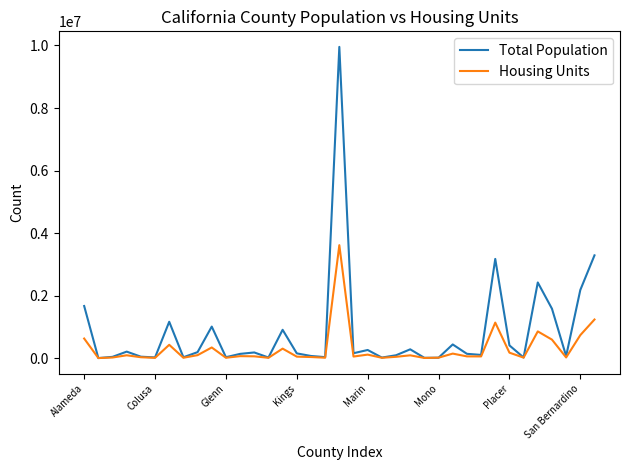

What is the greatest value displayed?

9955445